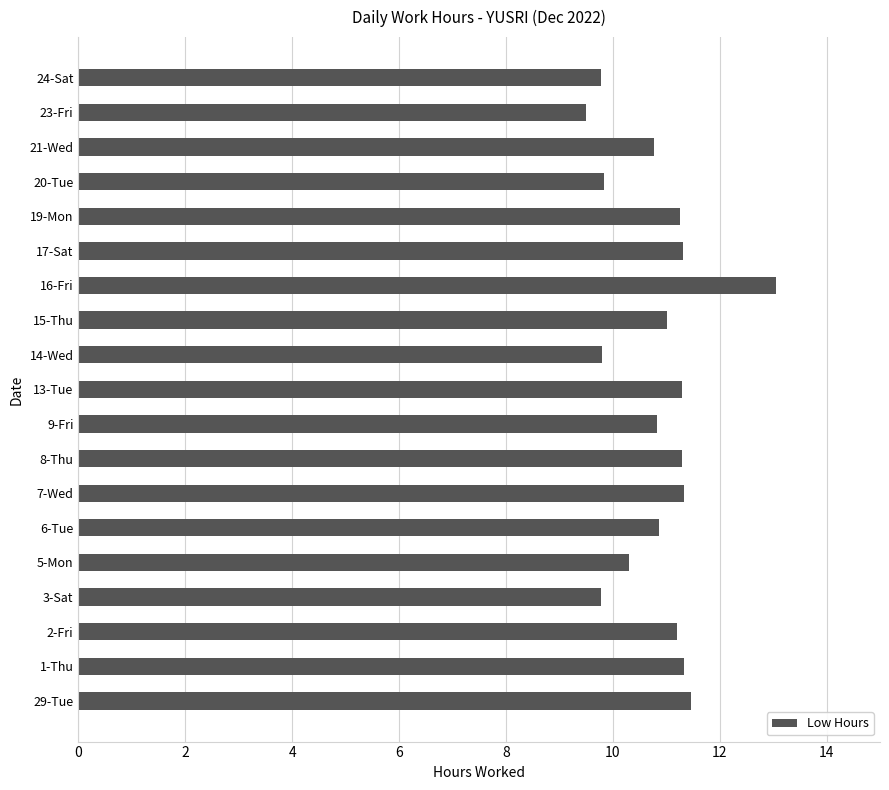

What is the change in value from 3-Sat to 15-Thu?

+1.2